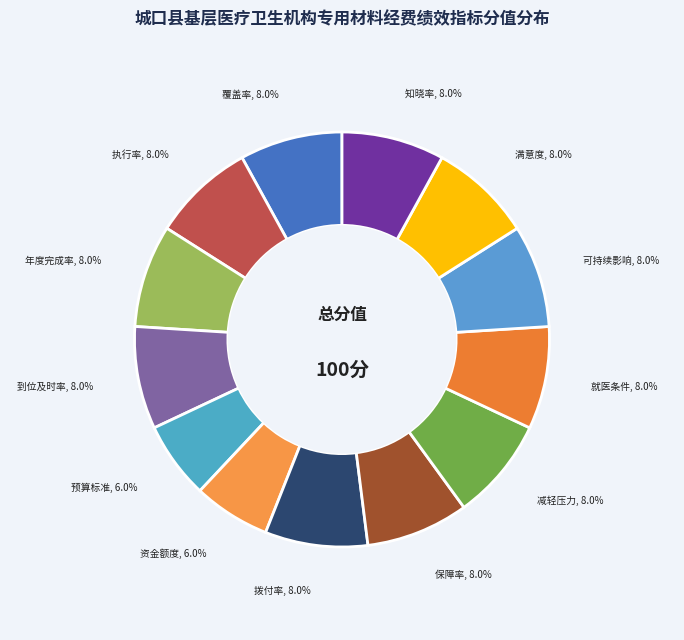

Does 年度完成率 account for over 50% of the chart?

No